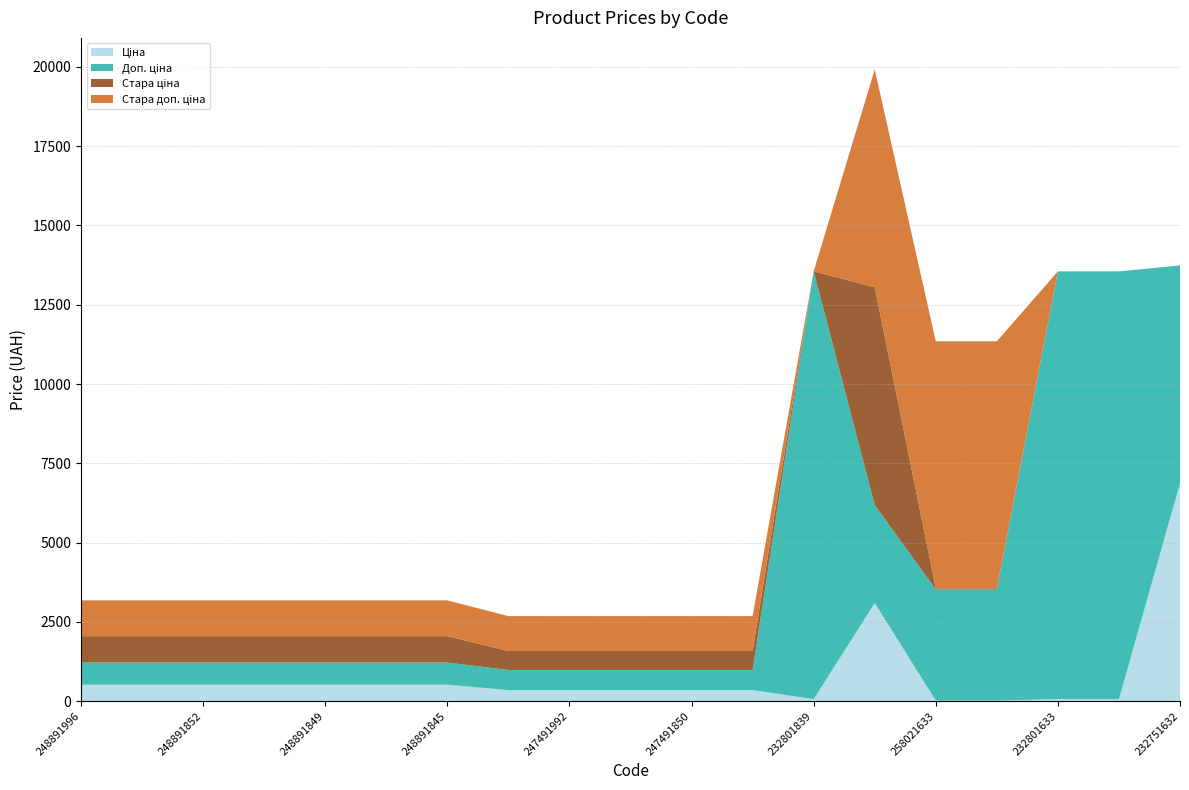

What is the total value across all series at 248891845?

3175.2